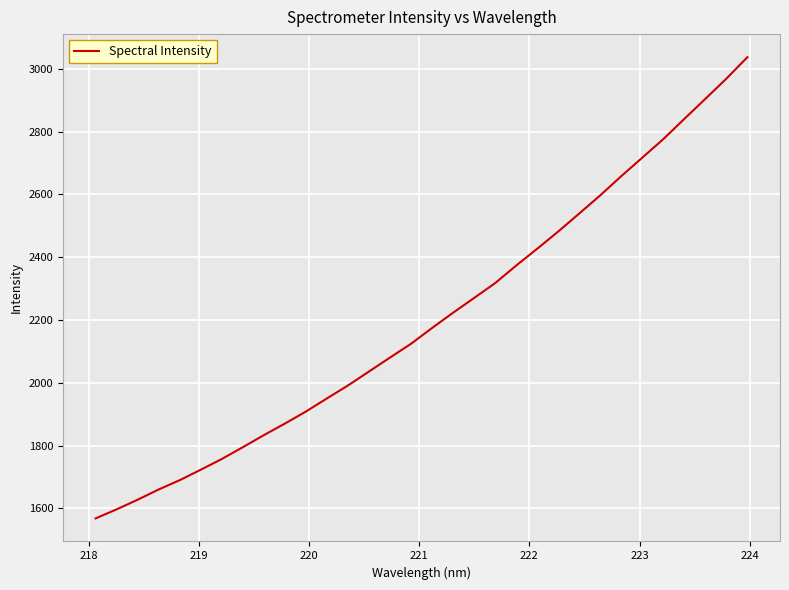

What is the smallest value displayed?

1567.9